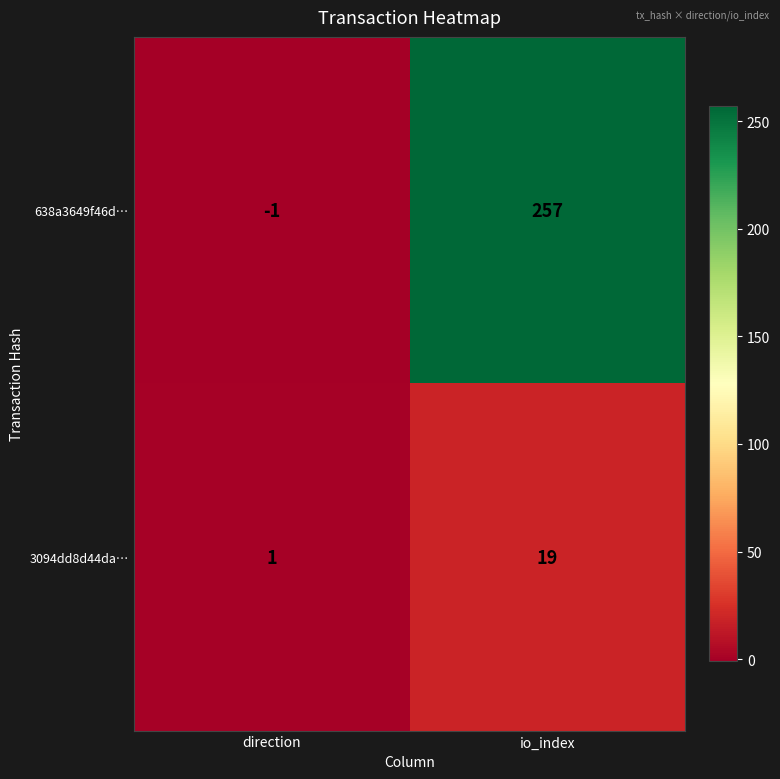

Which series has the largest range (max minus min)?

638a3649f46d…